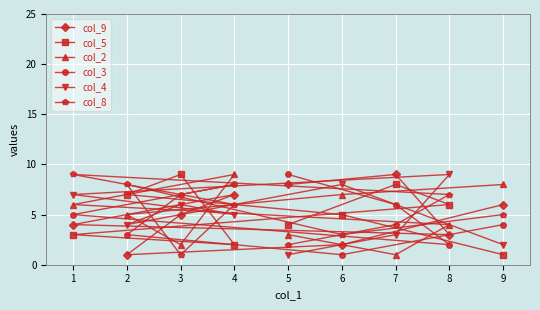

How many intersections are there between col_3 and col_5?

4